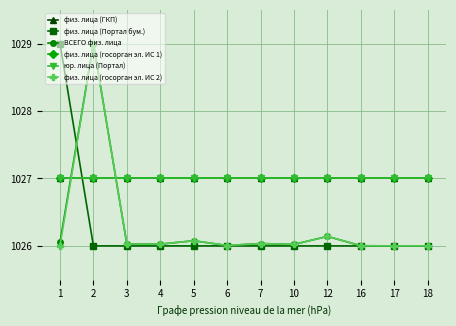

Rank the series by their maximum value, from highest to lowest.

физ. лица (Портал бум.), ВСЕГО физ. лица, физ. лица (госорган эл. ИС 2), физ. лица (ГКП), физ. лица (госорган эл. ИС 1), юр. лица (Портал)